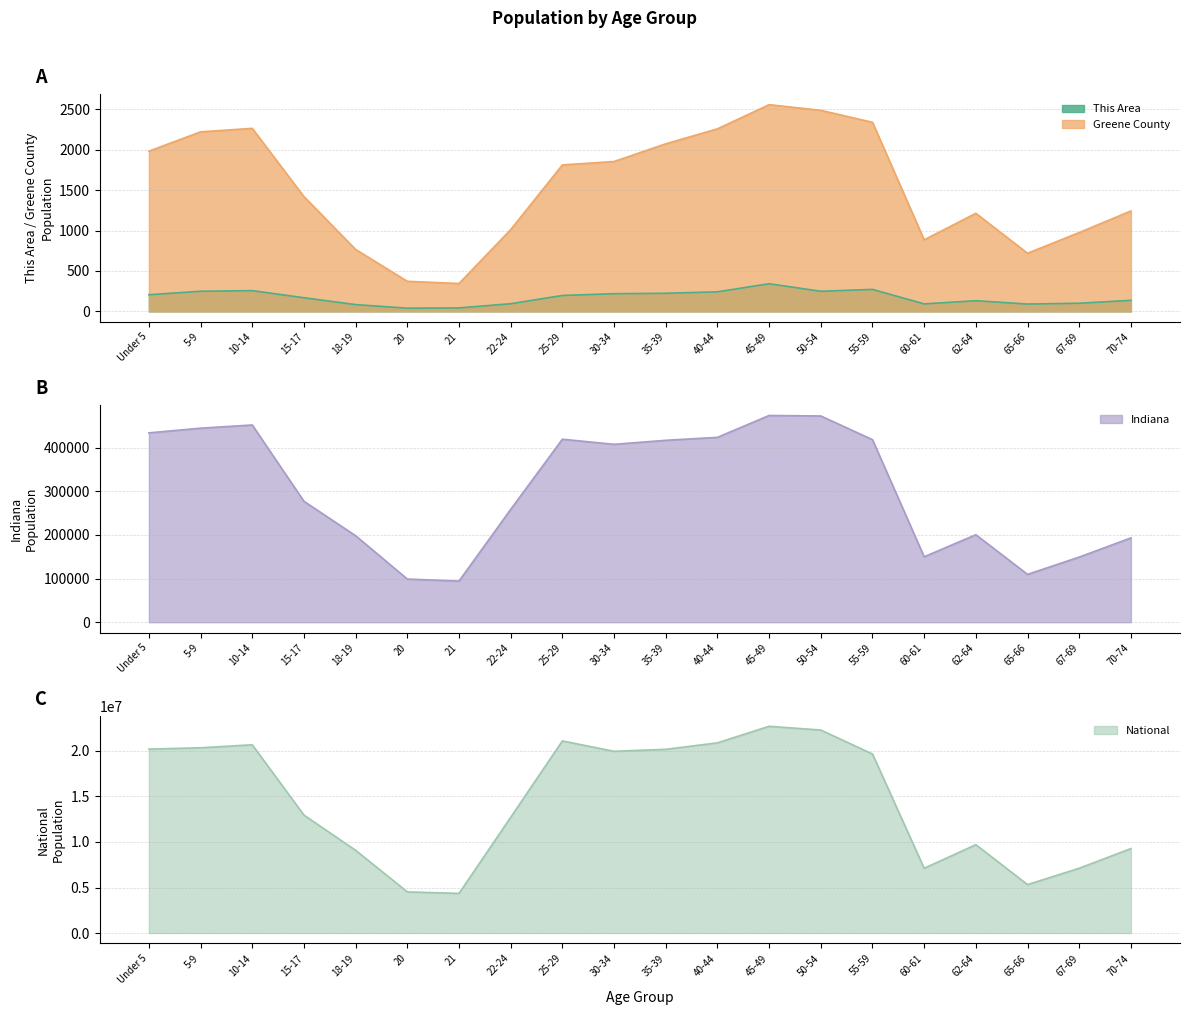

What is the label of the 3rd point from the right?

65-66